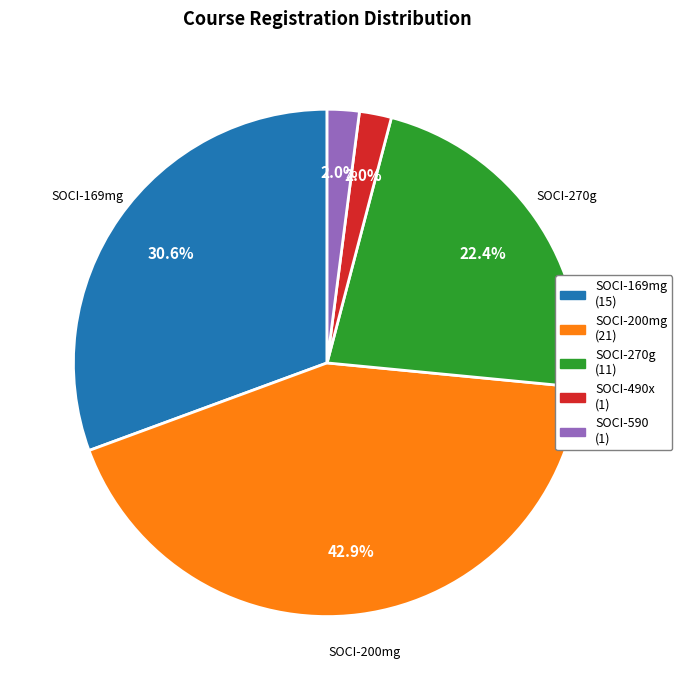

Approximately how many times larger is the value at SOCI-490x compared to SOCI-169mg?

0.1